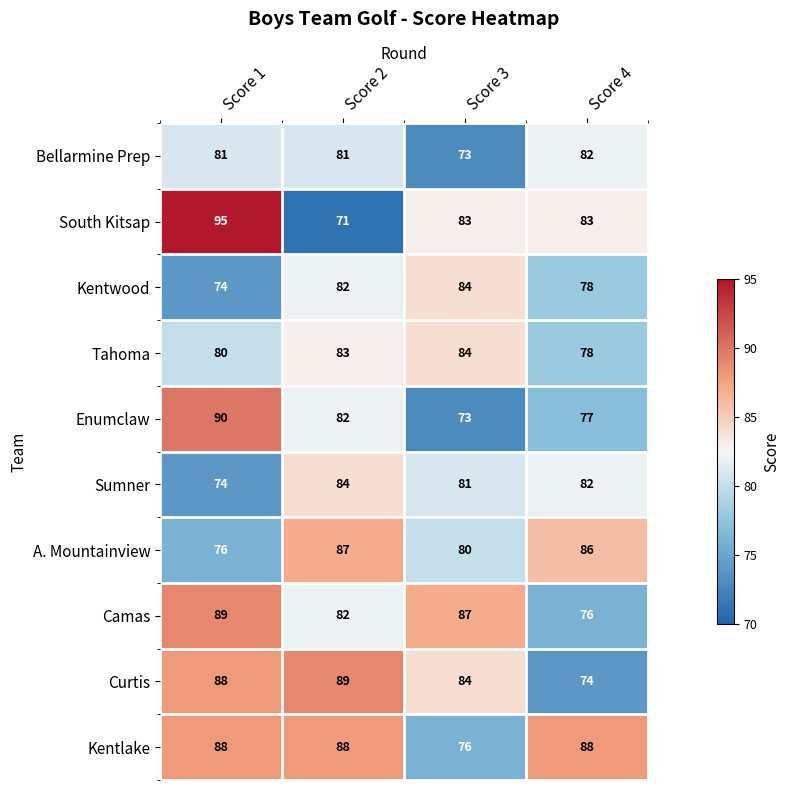

Which label corresponds to the smallest value in the chart?

Score 2